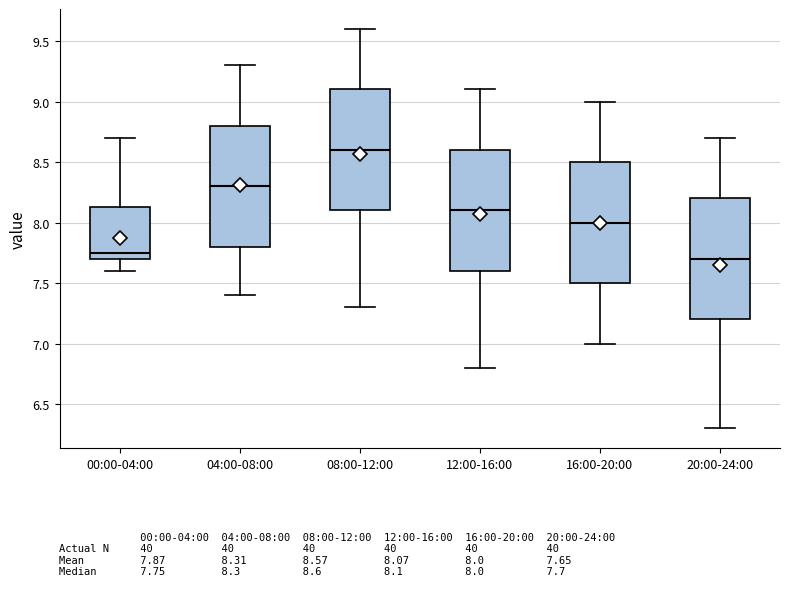

Which box has the highest median line?

08:00-12:00